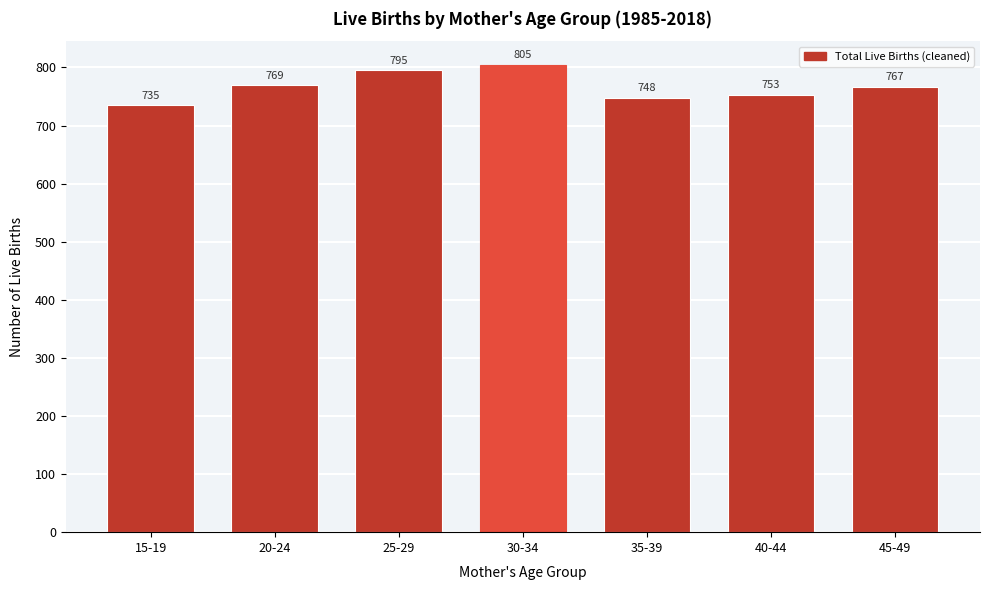

Reading left to right, list all the values displayed in this chart.

735	769	795	805	748	753	767